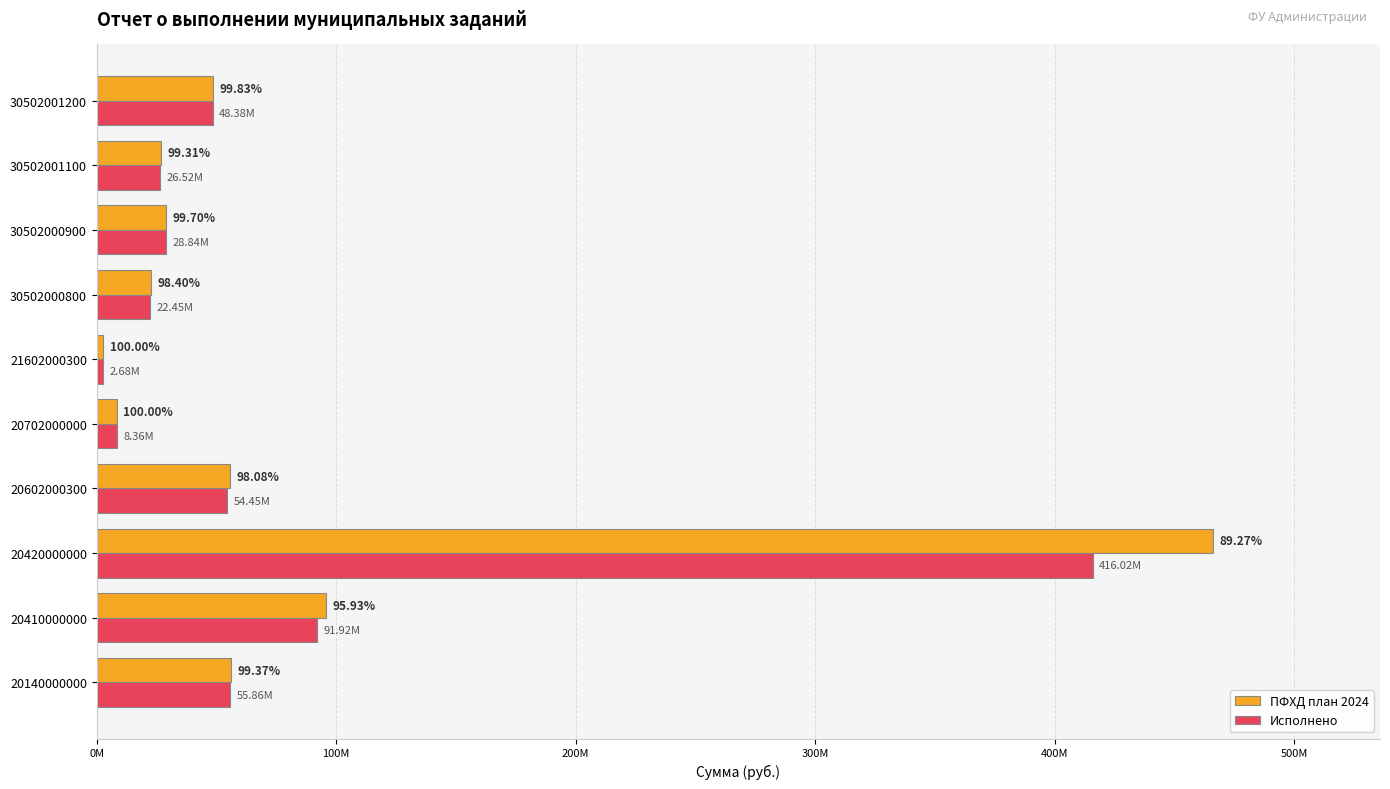

What position from the left is 500M?

6